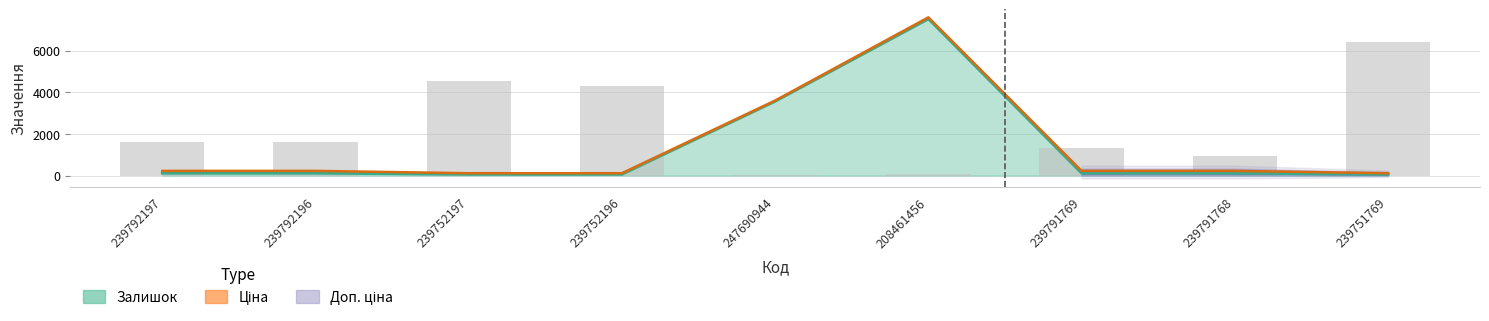

What is the value of the 2nd bar from the left?

1620.5